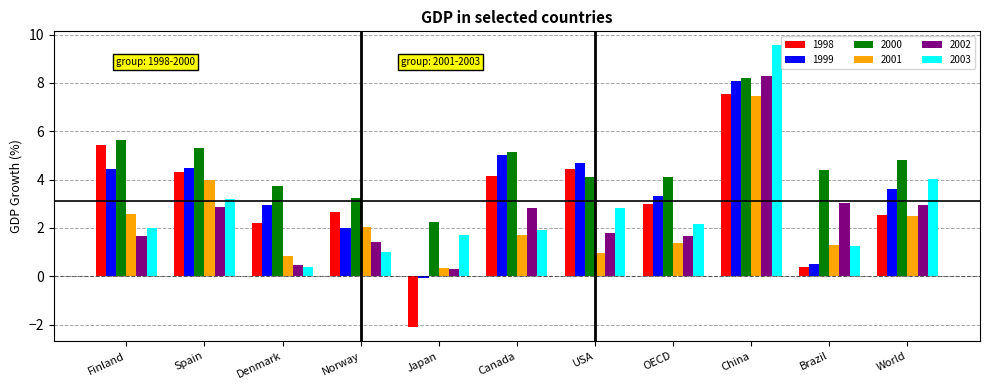

What is the value of the 1999 bar at the 4th from the left?

2.0